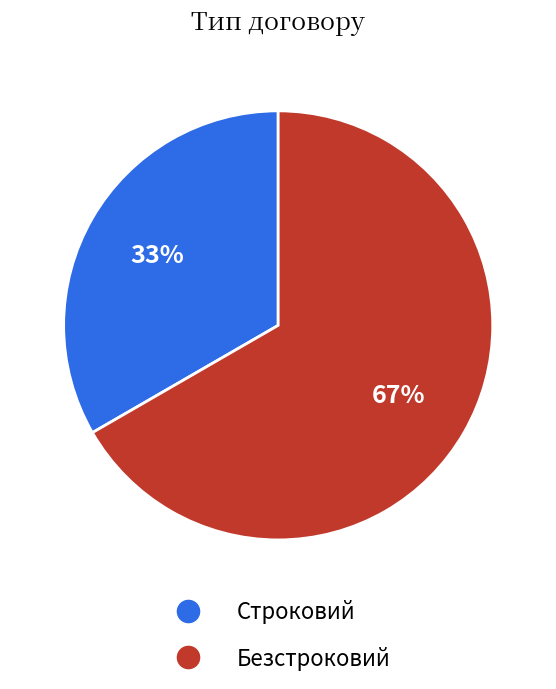

To the nearest percent, what portion does Безстроковий represent?

67%